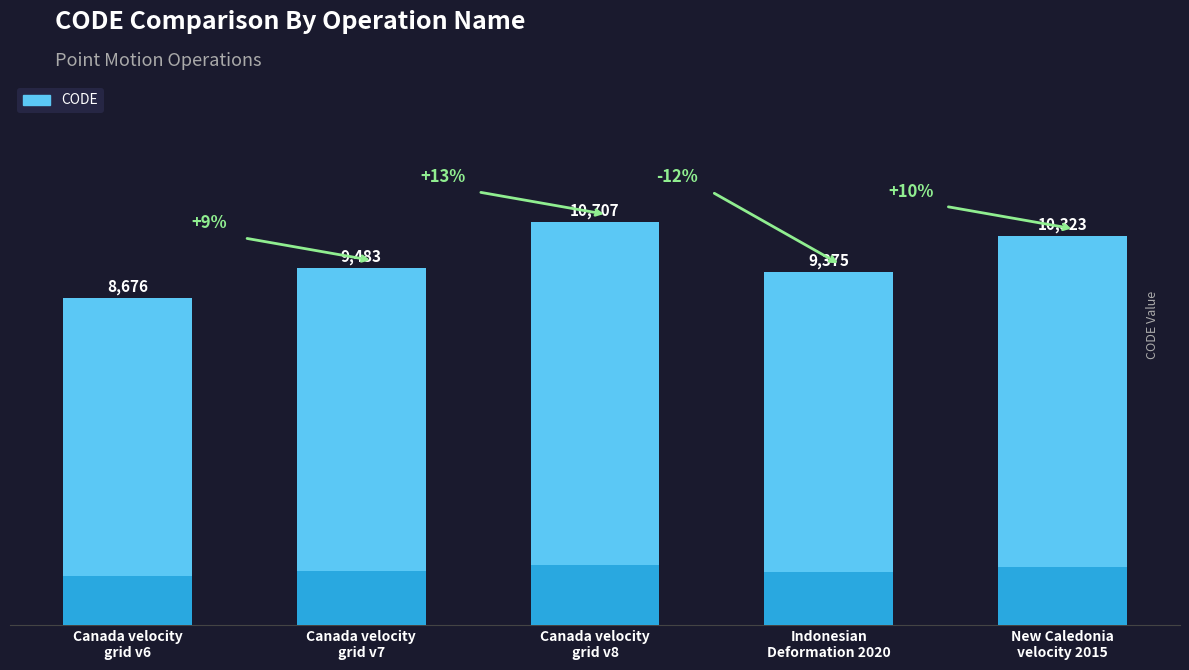

What is the value of the 3rd bar from the left?

10707